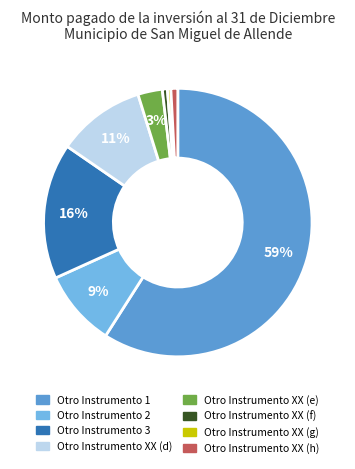

To the nearest percent, what is the average slice percentage?

12%